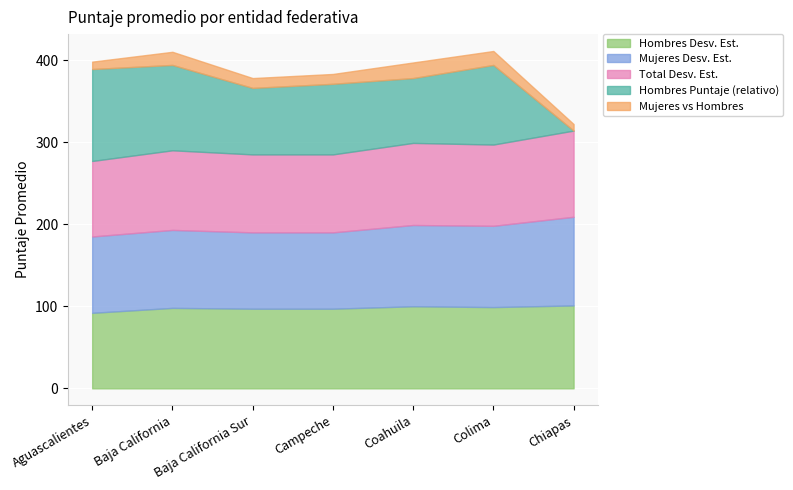

Is it true that Hombres Desv. Est. equals 140 at Aguascalientes?

False